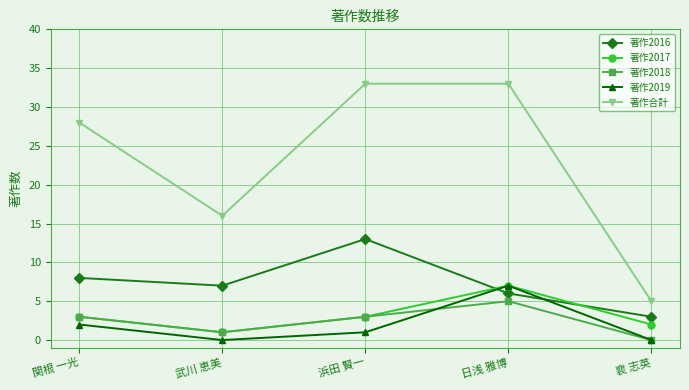

At which label does 著作合計 reach its minimum?

裵 志英